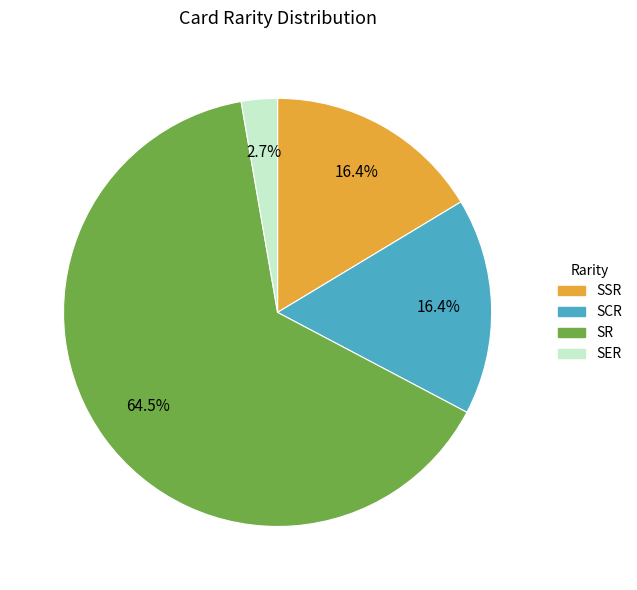

How many segments does this pie chart have?

4